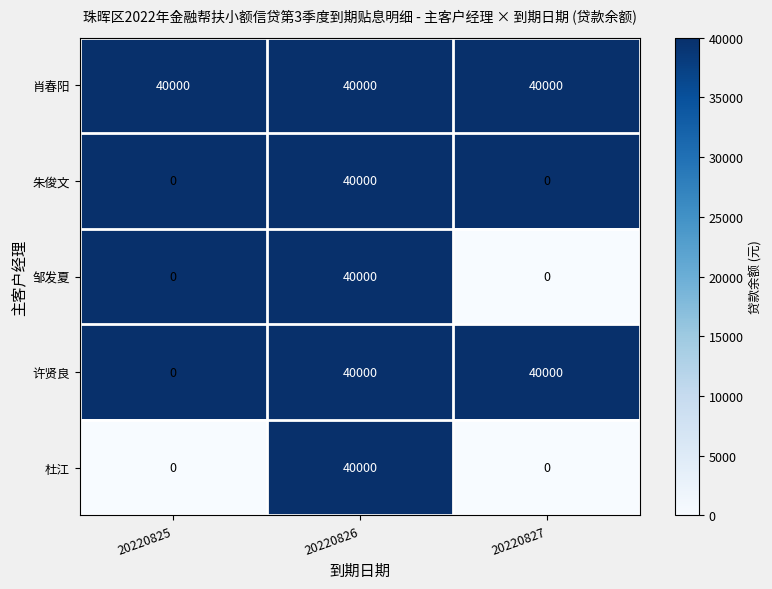

What is the difference between the maximum and minimum values in the 杜江 series?

40000